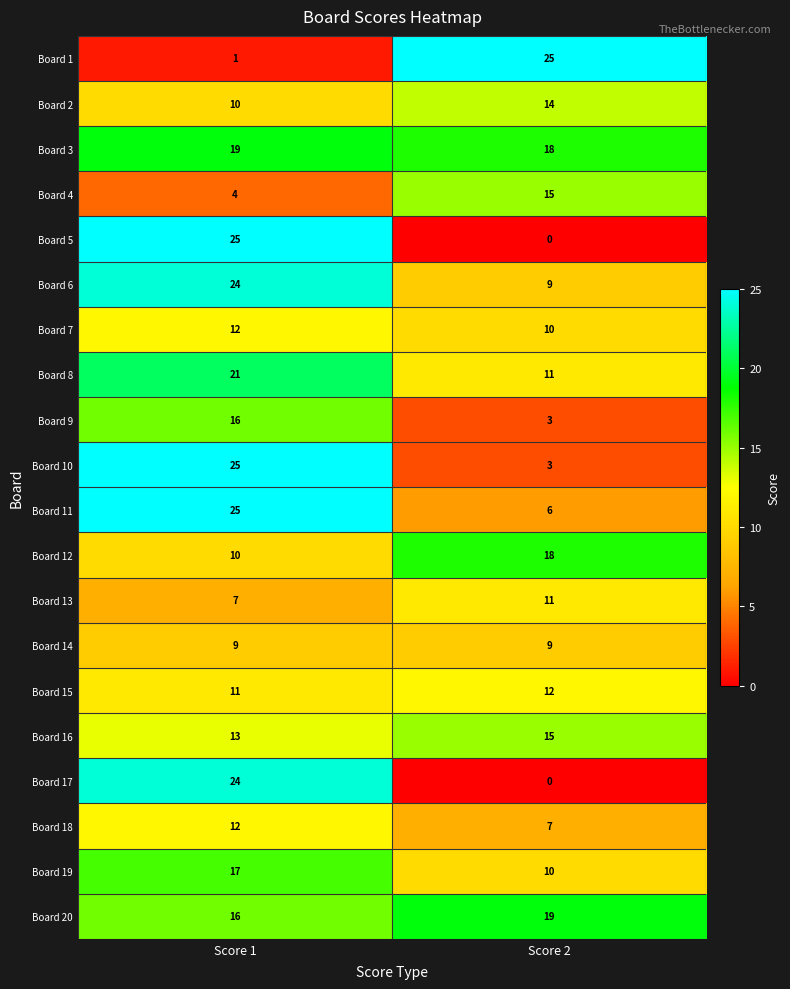

True or false: Board 10 has a value of 3 at Score 2.

True